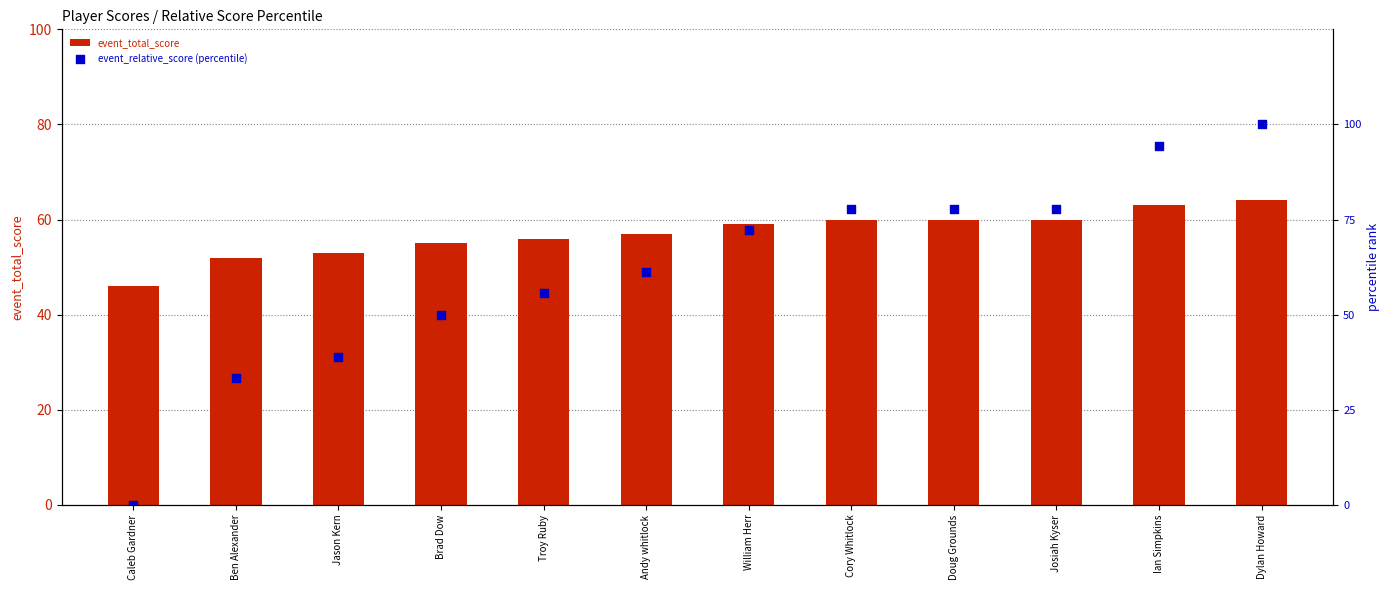

Which series contains the lowest Y value?

event_relative_score (percentile)